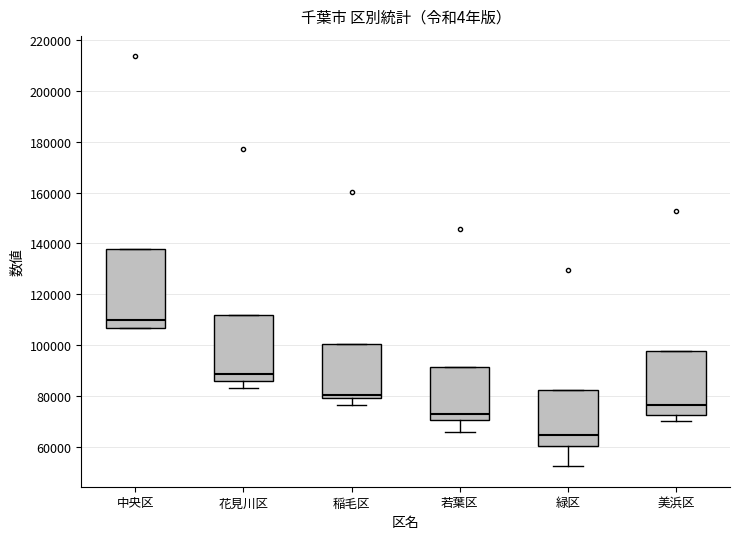

Reading left to right, transcribe this box plot: for each box, give where its median line is, the range the box spans, and where its two whiskers end, as read against the y-axis. The values are not printed on the chart, so give them approximately, as read against the axis.

中央区: median 110000, box 106000 to 138000, whiskers 106000 to 138000
花見川区: median 88000, box 86000 to 112000, whiskers 84000 to 112000
稲毛区: median 80000 (just above the box's lower edge), box 80000 to 100000, whiskers 76000 to 100000
若葉区: median 72000, box 70000 to 92000, whiskers 66000 to 92000
緑区: median 64000, box 60000 to 82000, whiskers 52000 to 82000
美浜区: median 76000, box 72000 to 98000, whiskers 70000 to 98000